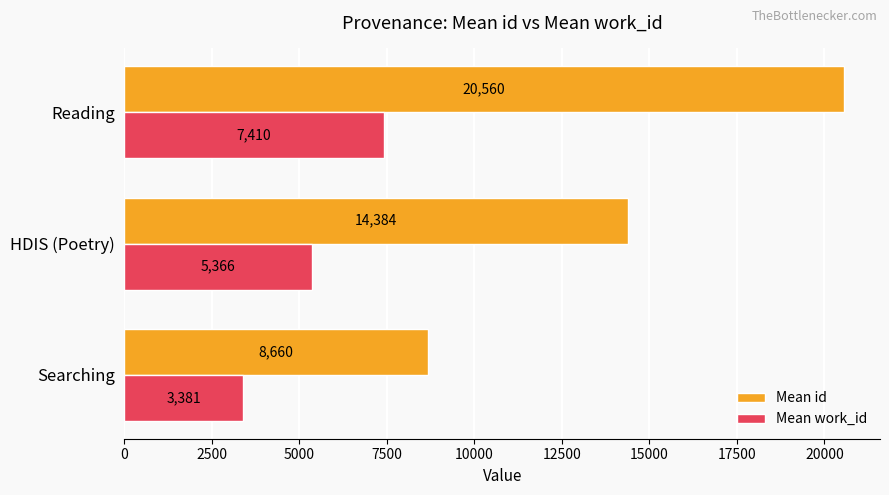

The value of Mean work_id at Reading is 7410. True or false?

True